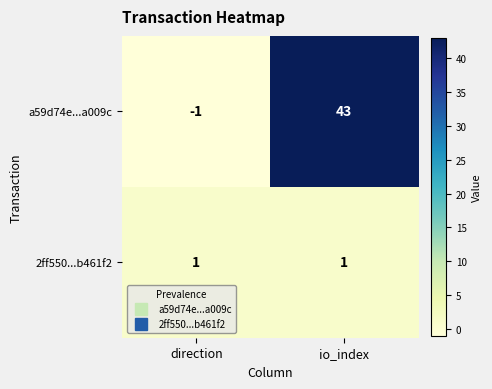

How many distinct data groups are displayed?

2